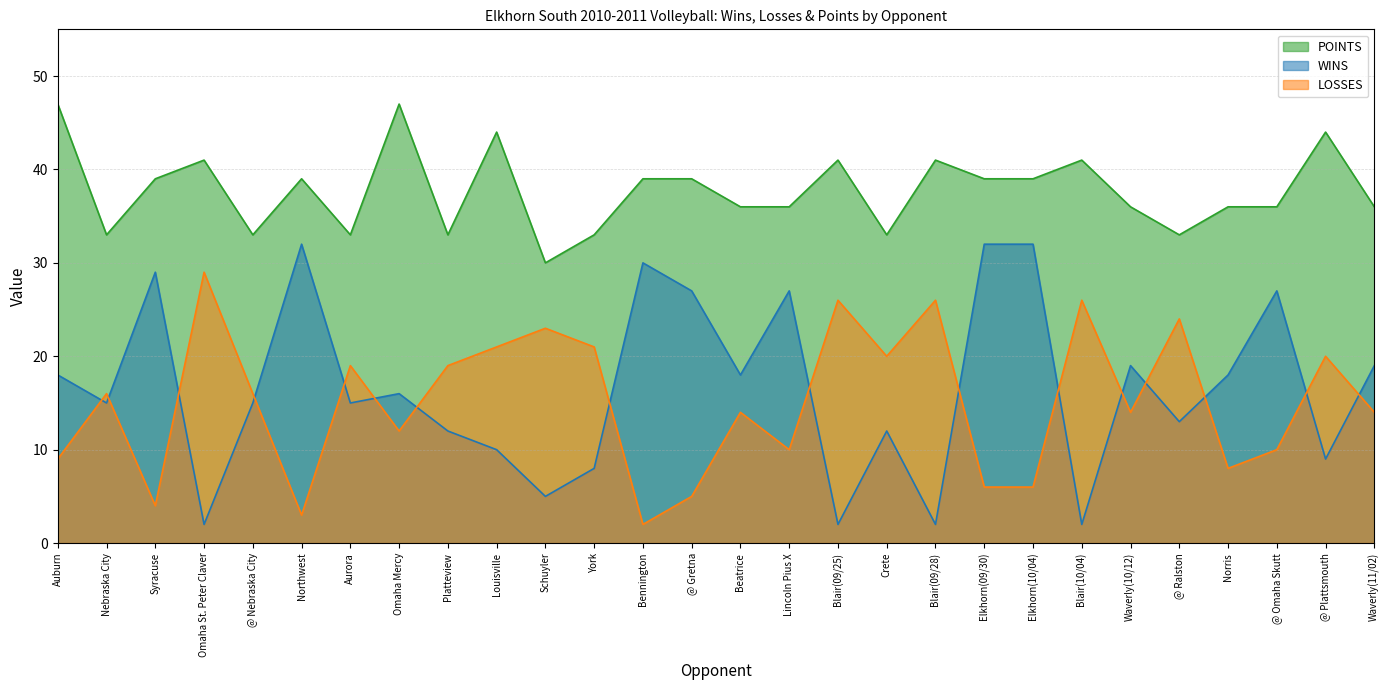

List the labels in order of WINS value, largest first.

Northwest, Elkhorn(09/30), Elkhorn(10/04), Bennington, Syracuse, @ Gretna, Lincoln Pius X, @ Omaha Skutt, Waverly(10/12), Waverly(11/02), Auburn, Beatrice, Norris, Omaha Mercy, Nebraska City, @ Nebraska City, Aurora, @ Ralston, Platteview, Crete, Louisville, @ Plattsmouth, York, Schuyler, Omaha St. Peter Claver, Blair(09/25), Blair(09/28), Blair(10/04)